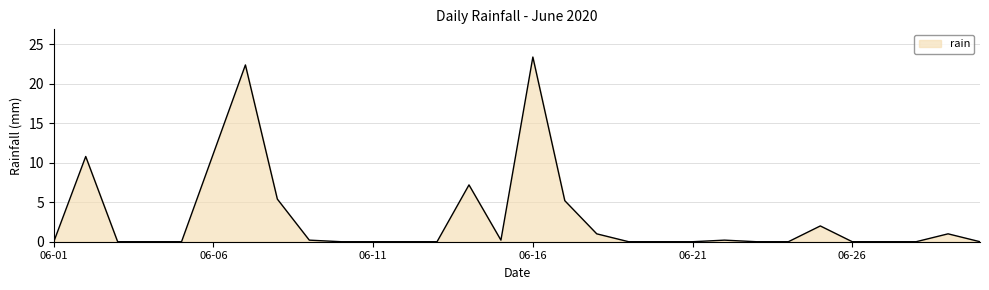

What is the greatest value displayed?

23.4